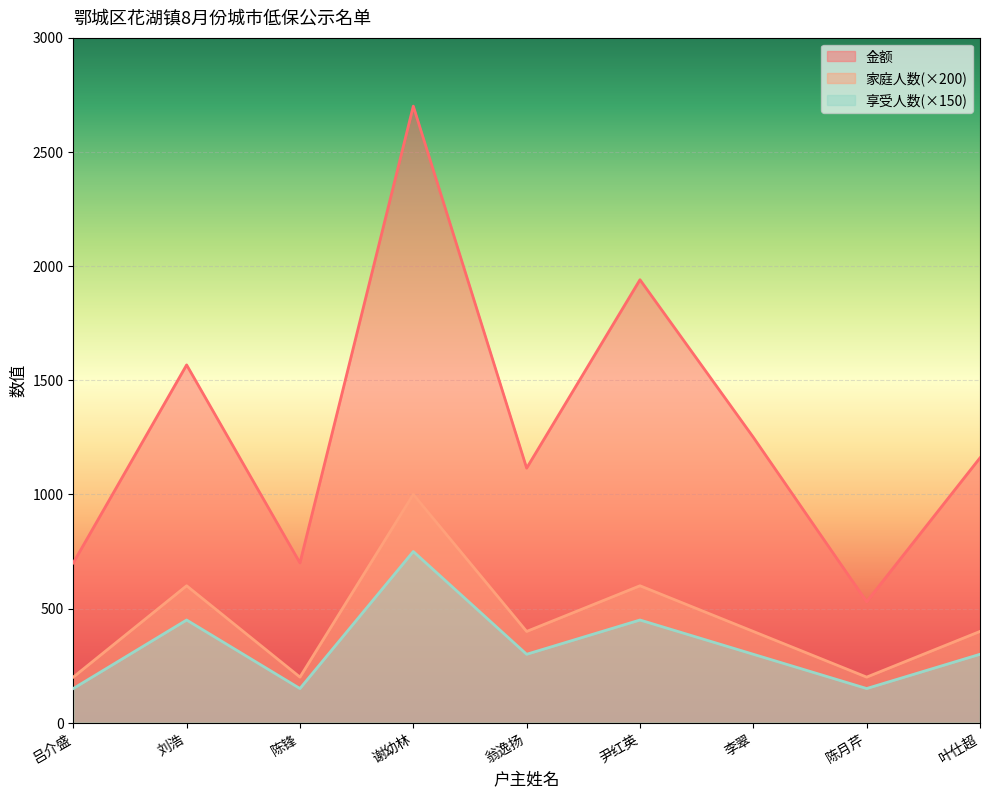

At which category does 金额 reach its first local peak?

刘浩